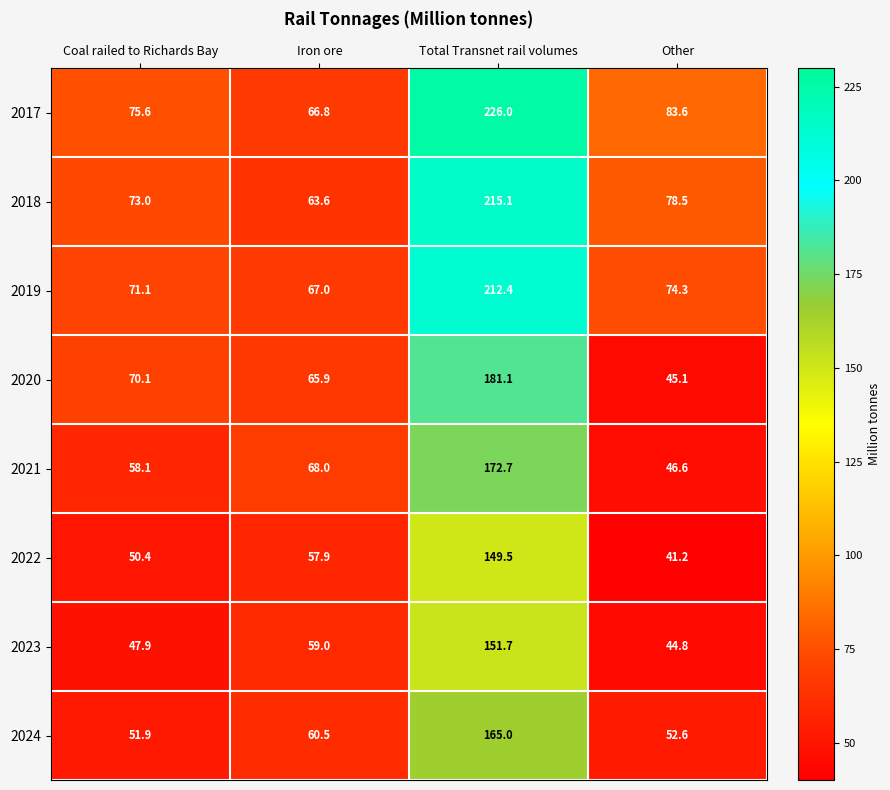

The 2018 series shows 78.5 at Other. True or false?

True